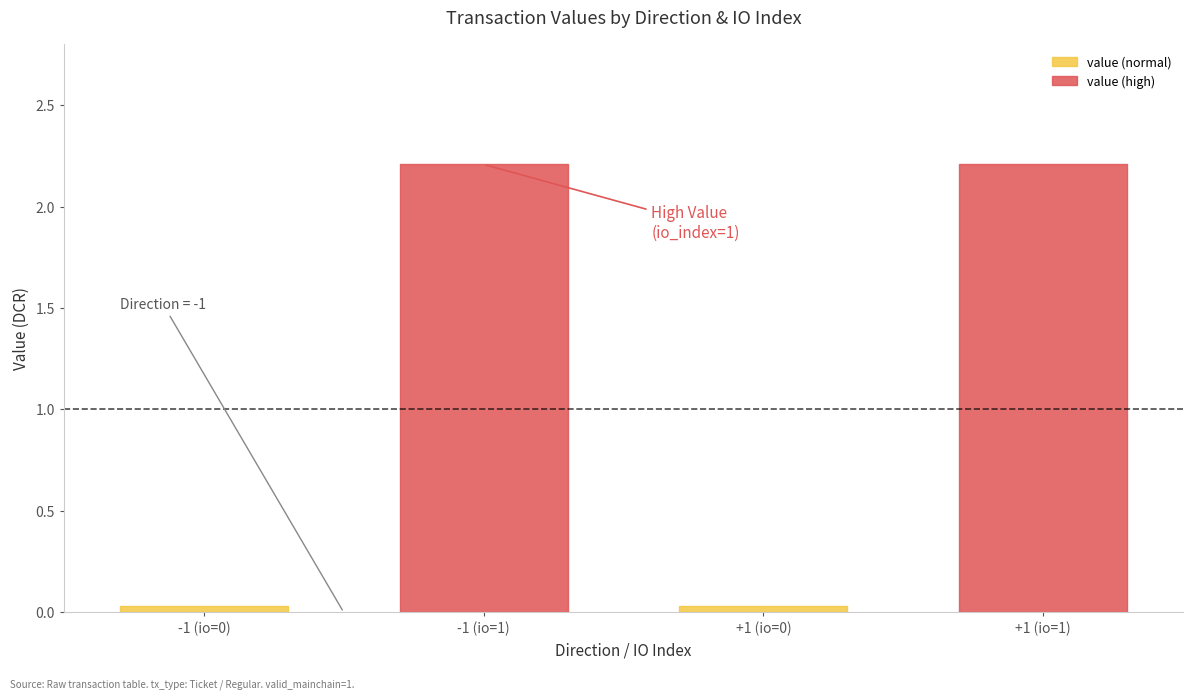

True or false: valid_mainchain has more than 0 interior local peaks.

False